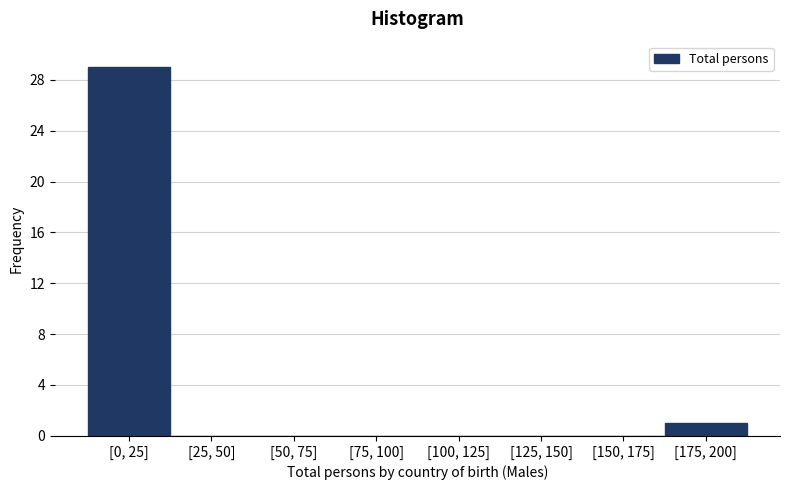

Reading left to right, what are all the values shown in this chart?

[0, 25]=29	[25, 50]=0	[50, 75]=0	[75, 100]=0	[100, 125]=0	[125, 150]=0	[150, 175]=0	[175, 200]=1